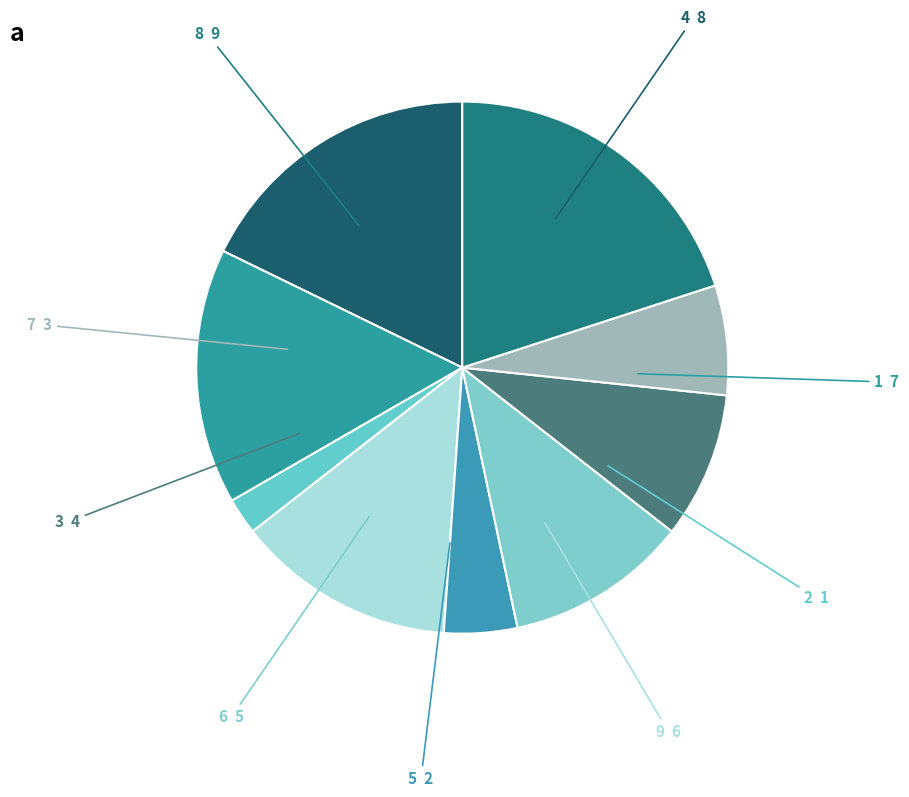

How many segments does this pie chart have?

9